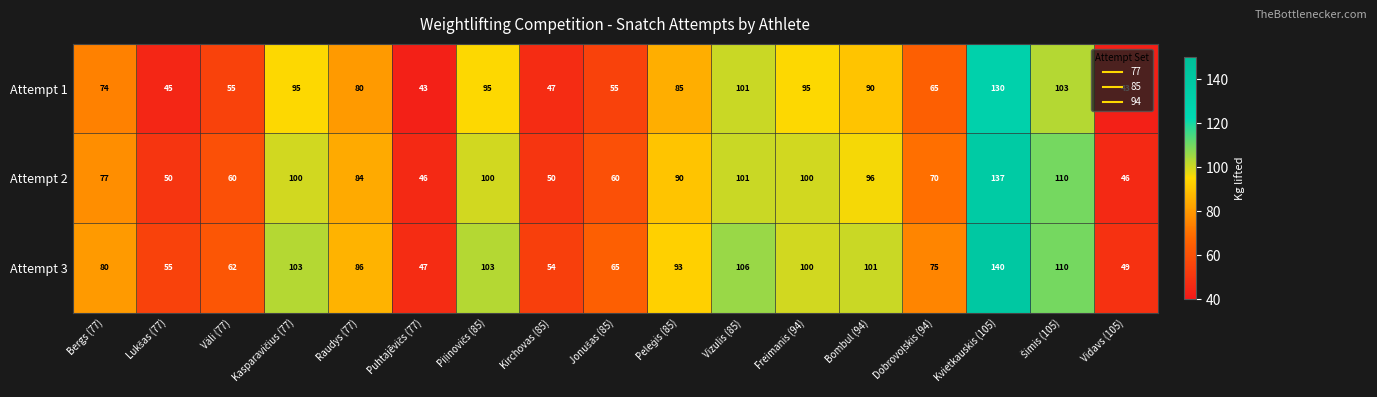

Which series has the largest total across all categories?

Attempt 3